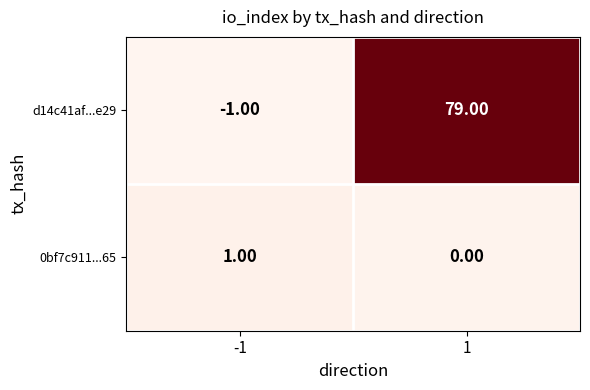

Which series has the largest range (max minus min)?

d14c41af...e29